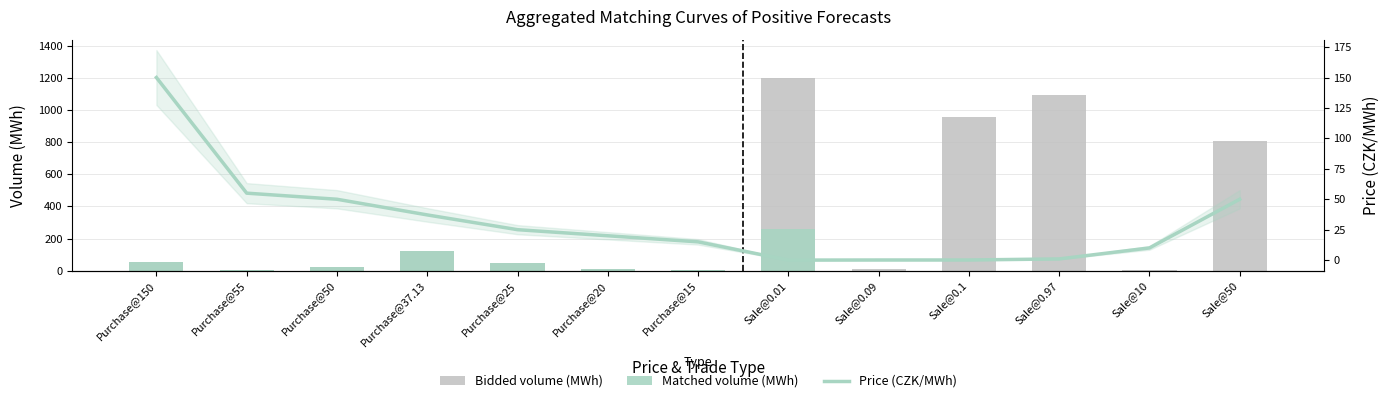

Reading right to left, list all the values displayed in this chart.

Bidded volume (MWh): 809.5	4.3	1095.6	959.5	11.1	1200.0	2.0	11.4	48.5	120.7	24.6	1.8	53.1
Matched volume (MWh): 0.0	0.0	0.0	0.0	0.0	262.0	2.0	11.4	48.5	120.7	24.6	1.8	53.1
Price (CZK/MWh): 50.0	10.0	1.0	0.1	0.1	0.0	15.0	20.0	25.0	37.1	50.0	55.0	150.0